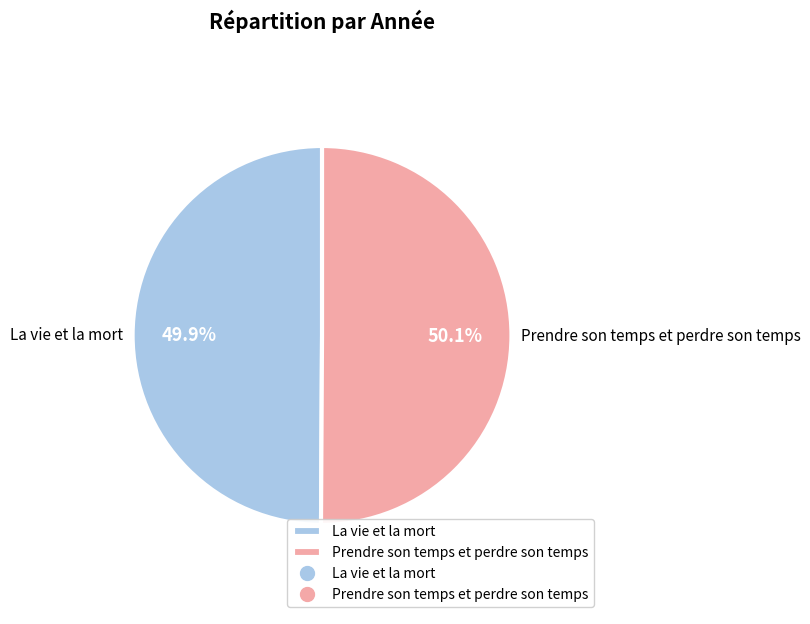

Is the sum of La vie et la mort and Prendre son temps et perdre son temps greater than half?

Yes